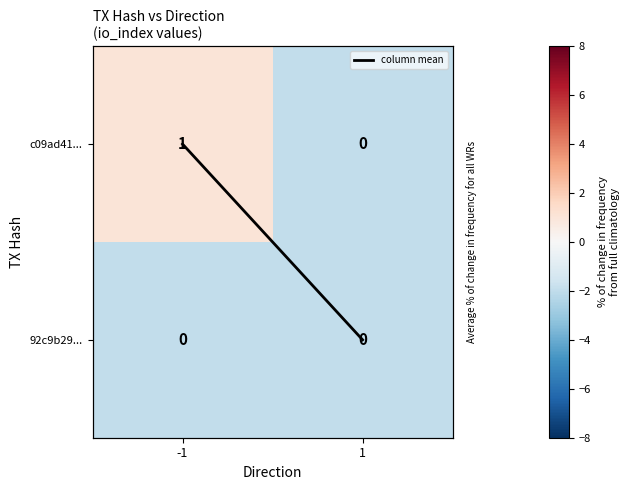

List the series in order of their overall mean, highest first.

column mean, c09ad41..., 92c9b29...